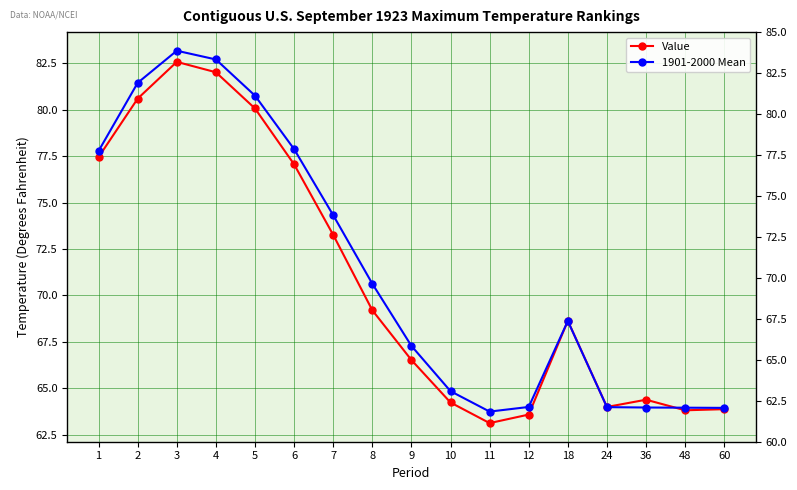

In Value, how many points are higher than both neighbors (excluding endpoints)?

3